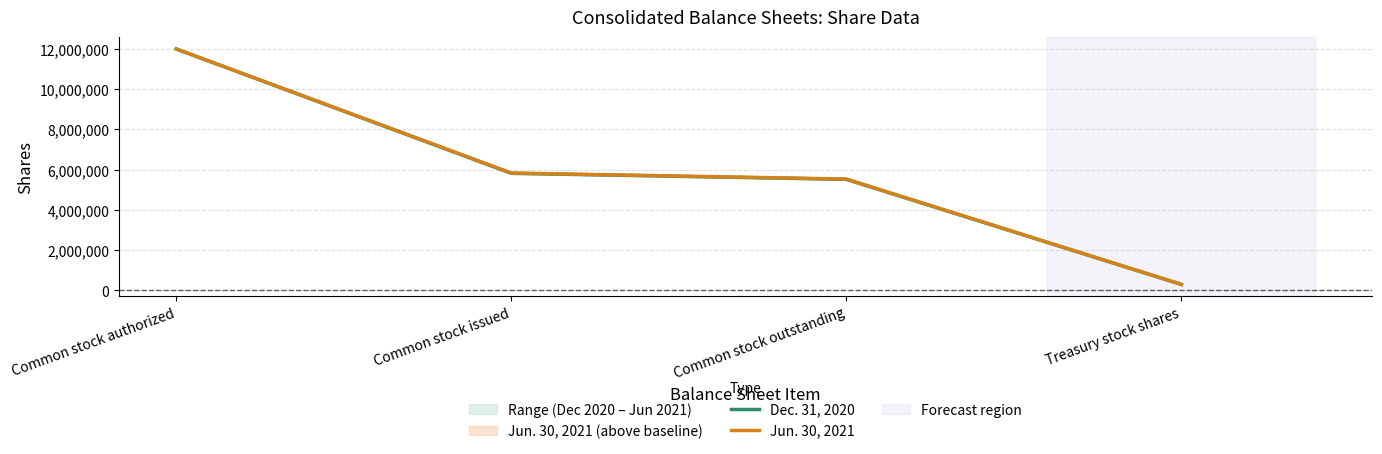

Count the number of categories in the chart.

4